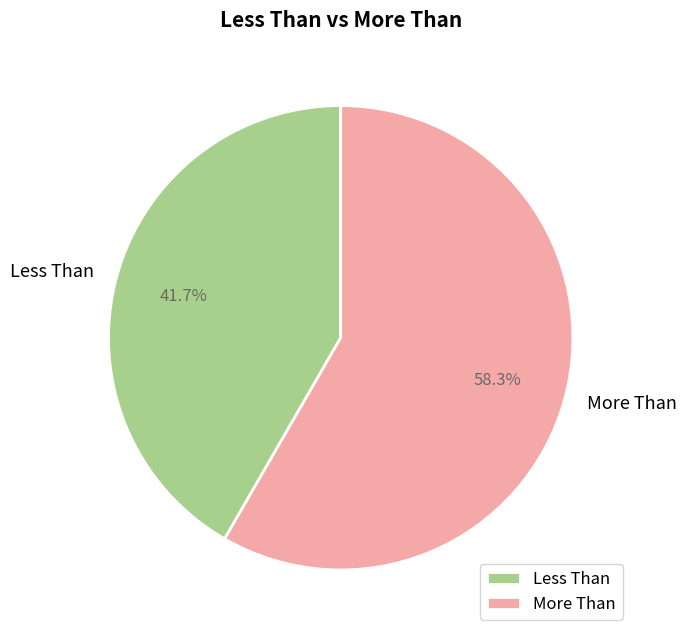

What portion of the pie excludes Less Than?

58.3%